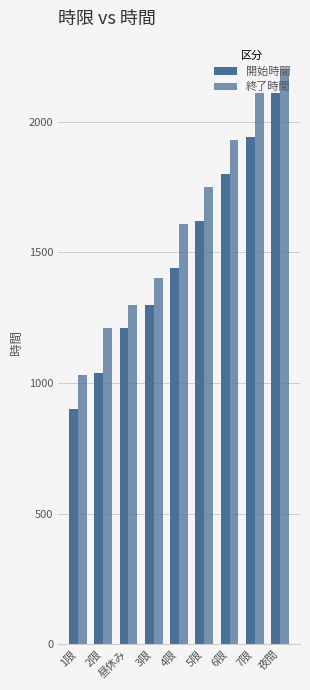

What is the maximum value for 終了時間?

2200